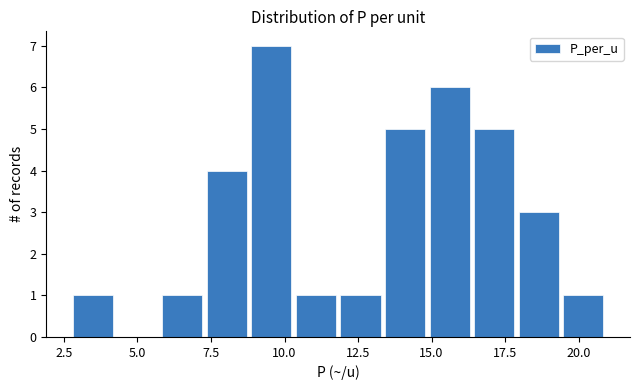

Read against the x-axis, roughly where is the centre of the tallest bar?

9.5